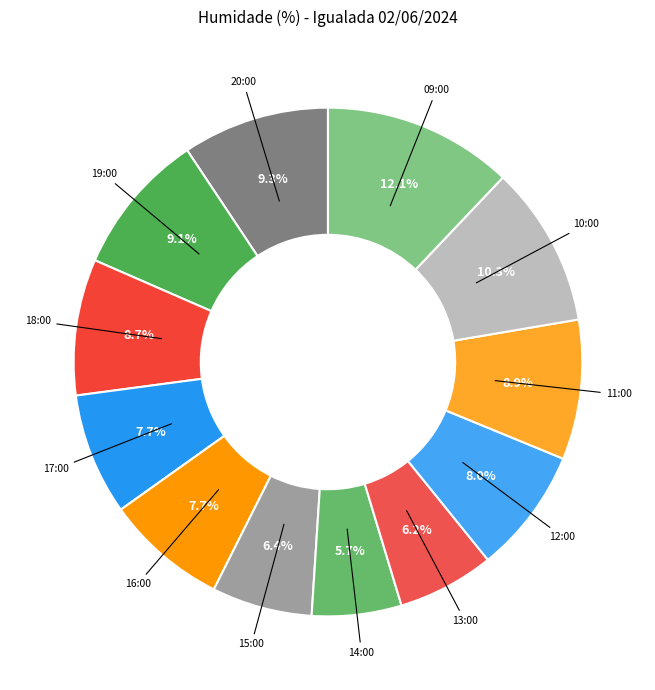

What is the largest slice in the pie chart?

09:00